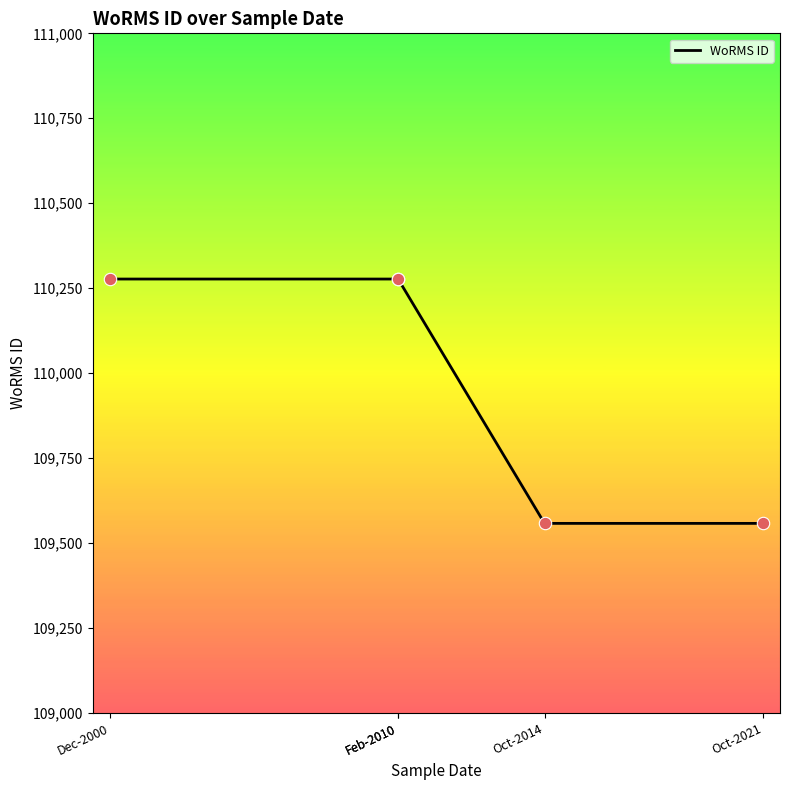

What is the ratio of the value at Oct-2014 to the value at Feb-2010?

1.0